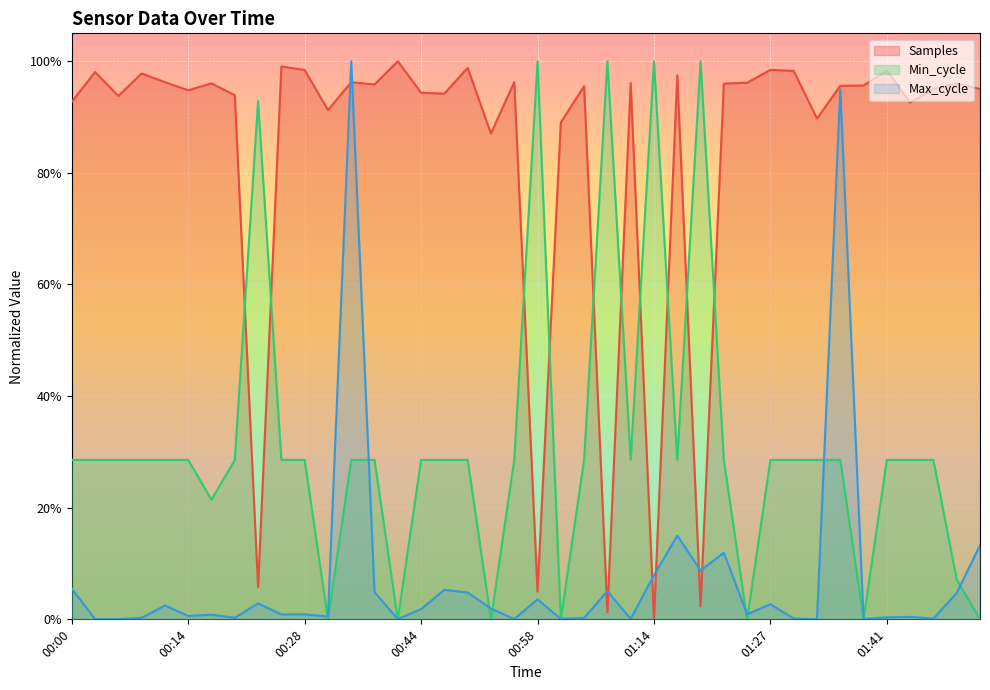

At which category is the sum across all series the highest?

00:36